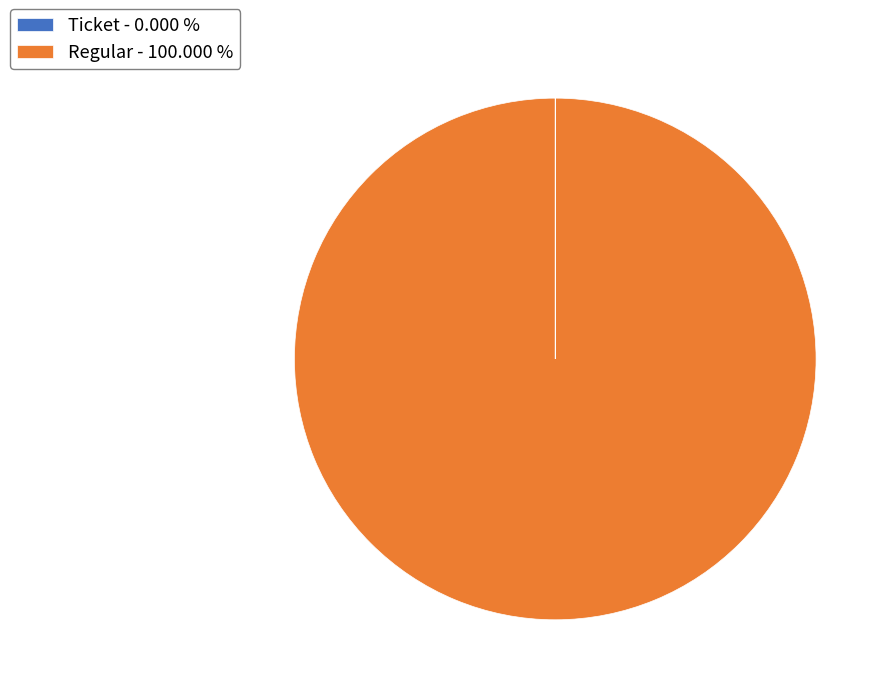

What is the largest slice in the pie chart?

Regular - 100.000 %